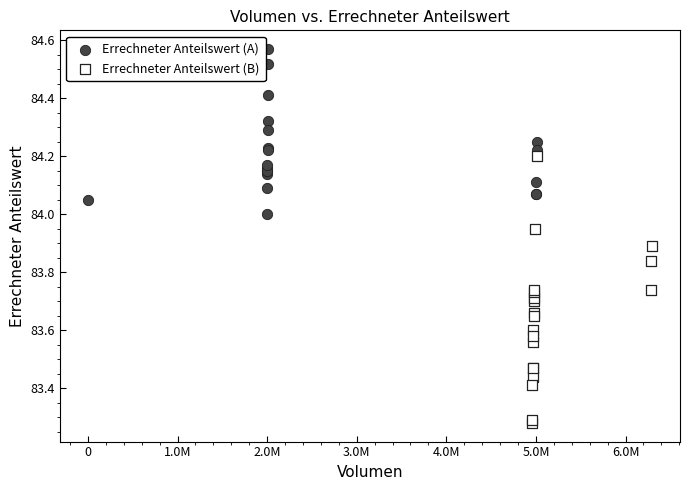

Which series has the widest spread of Y values?

Errechneter Anteilswert (B)